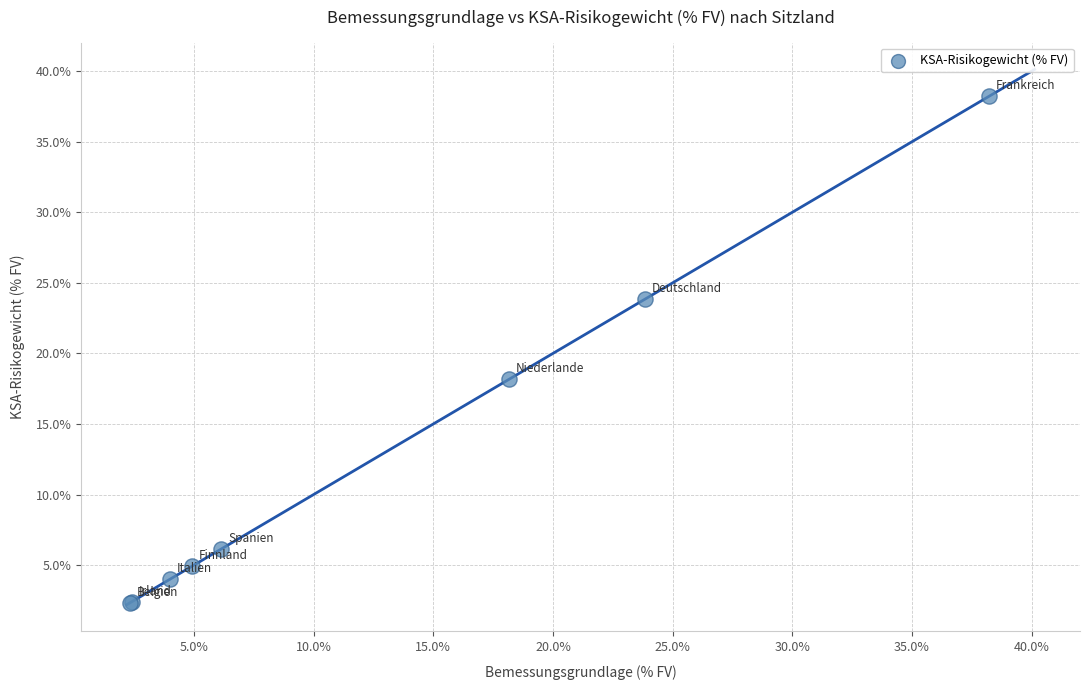

What Y value in the scatter plot is closest to 20?

18.2